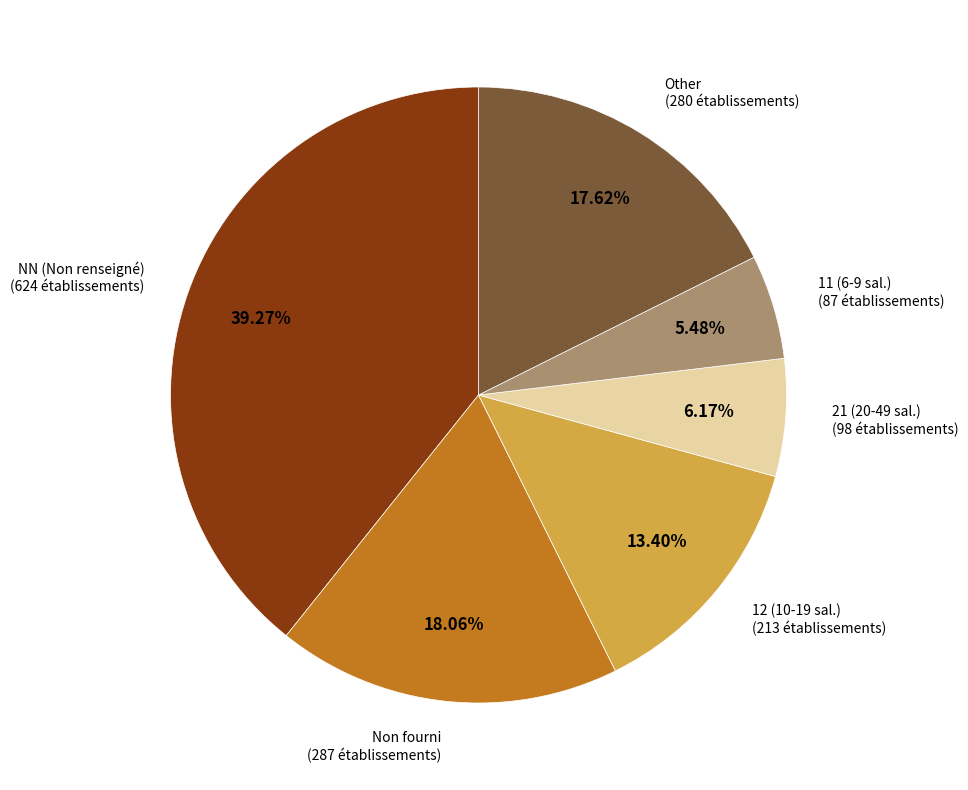

Is there a majority slice in this chart?

No